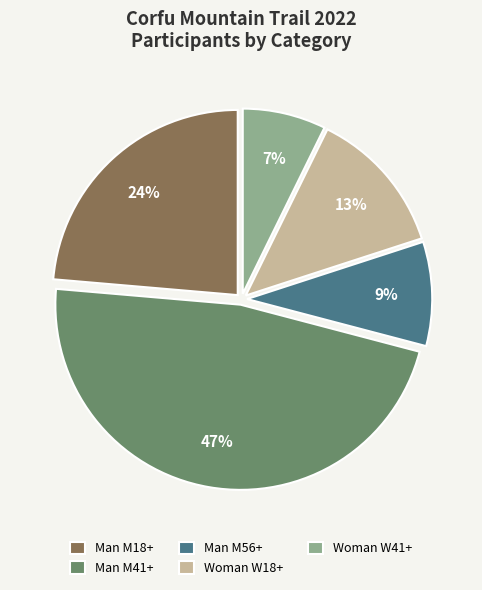

Which has a higher value, Woman W41+ or Man M18+?

Man M18+